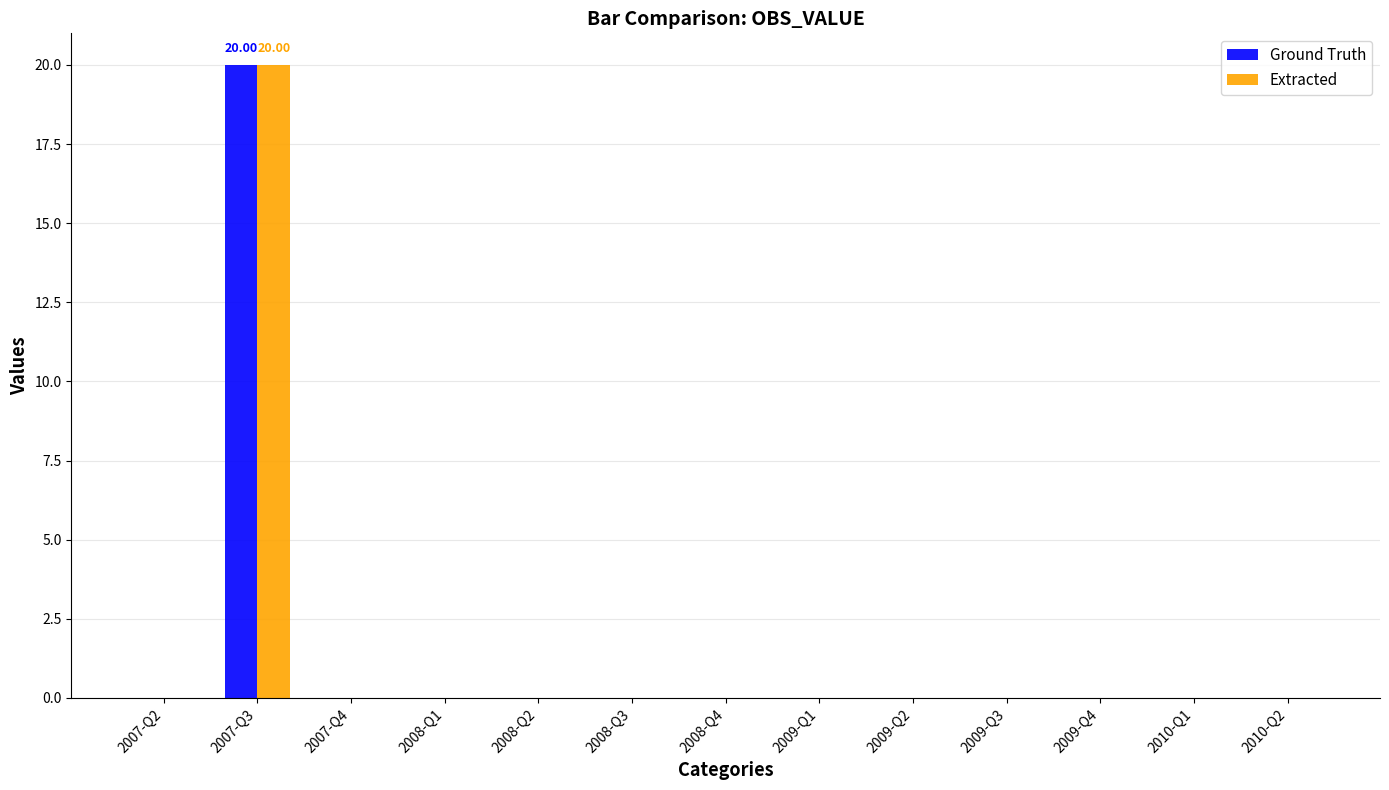

What value does the Ground Truth series have at 2007-Q3, to the nearest 10?

20